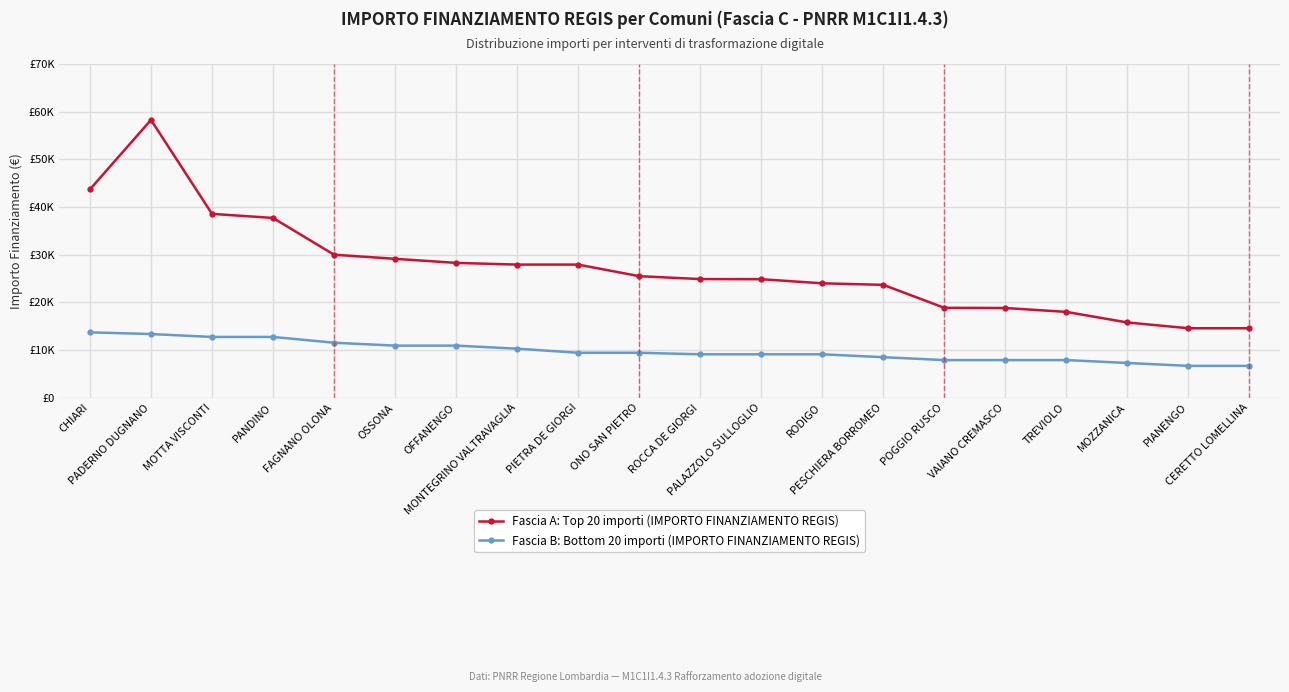

List the series in order of their overall mean, highest first.

Fascia A: Top 20 importi (IMPORTO FINANZIAMENTO REGIS), Fascia B: Bottom 20 importi (IMPORTO FINANZIAMENTO REGIS)